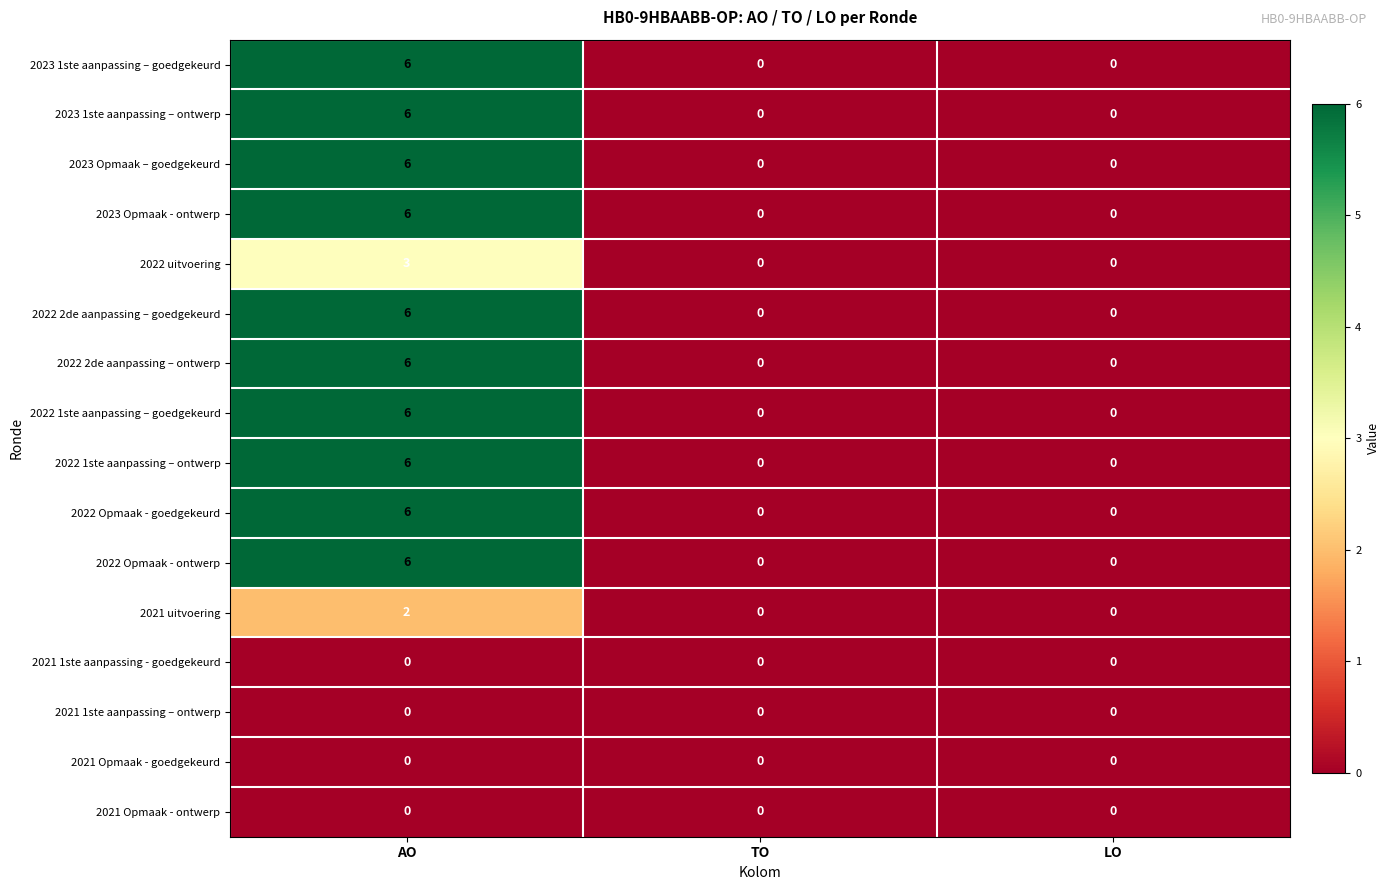

What is the difference between the highest and lowest values at AO?

6